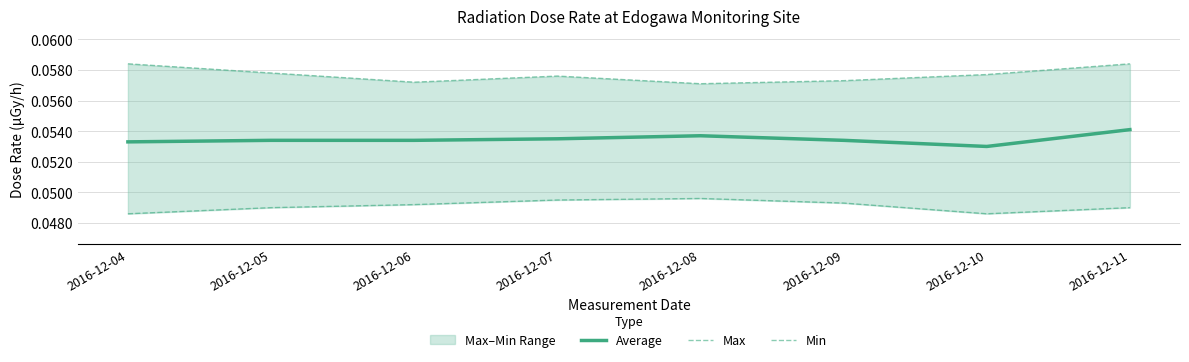

True or false: Min and Average intersect in this chart.

False